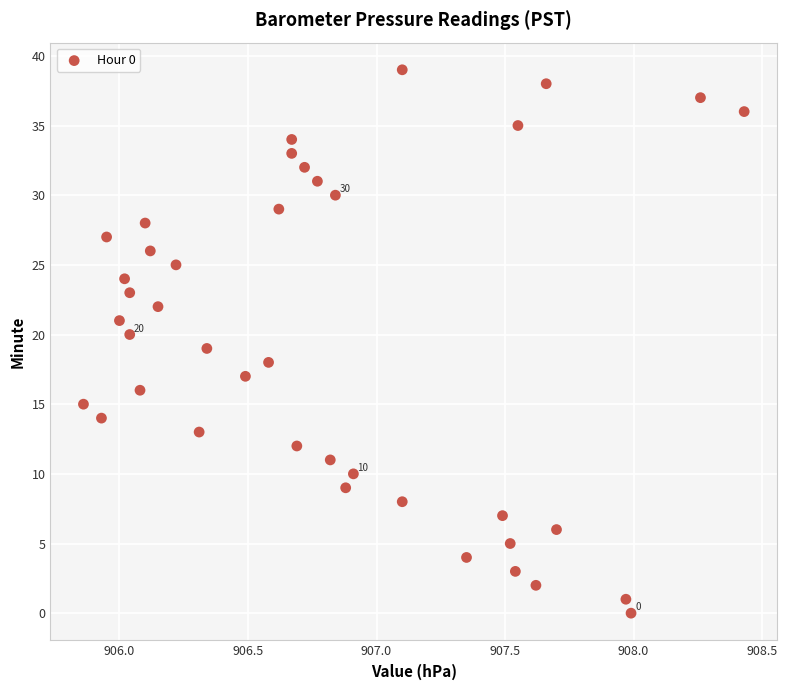

What is the range of Y values (max minus min)?

39